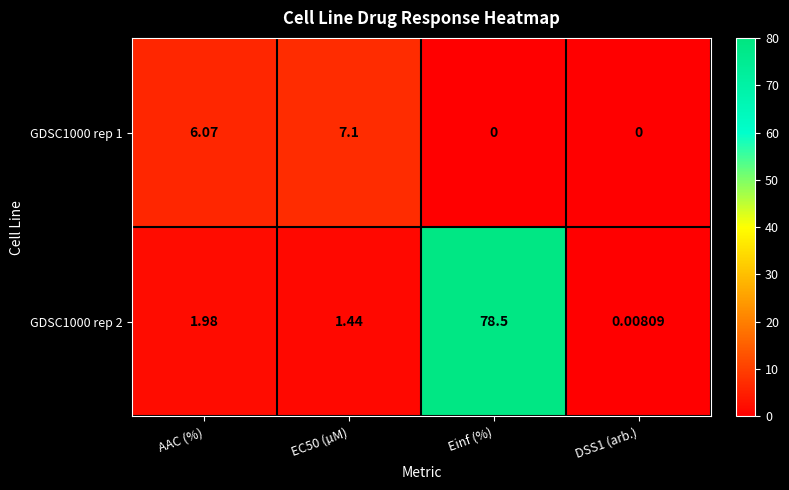

Where does the GDSC1000 rep 1 series first go above 6?

AAC (%)